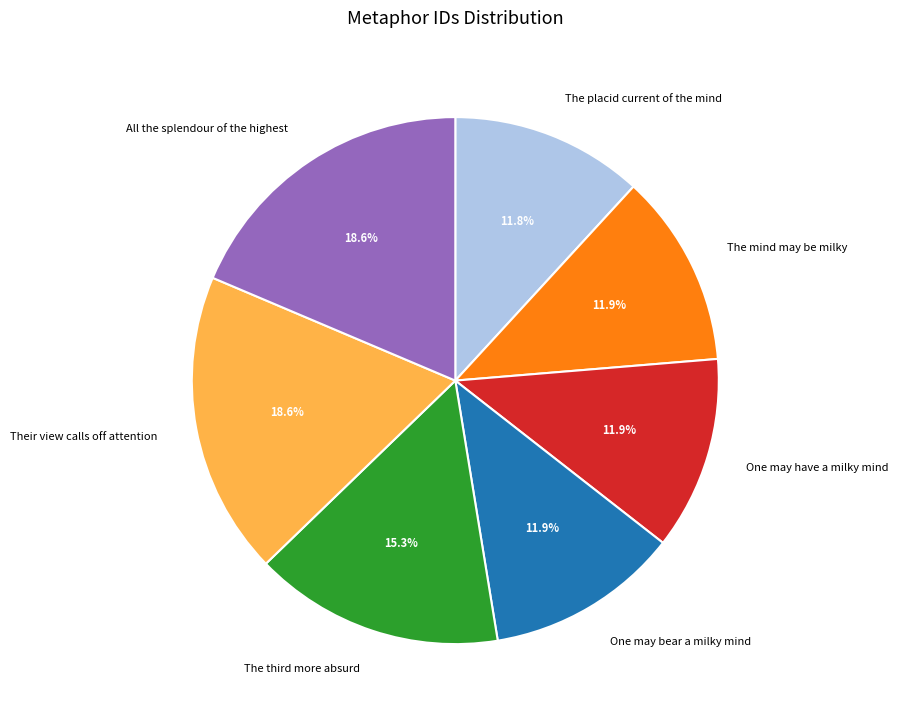

What is the ratio of the value at Their view calls off attention to the value at One may have a milky mind?

1.6